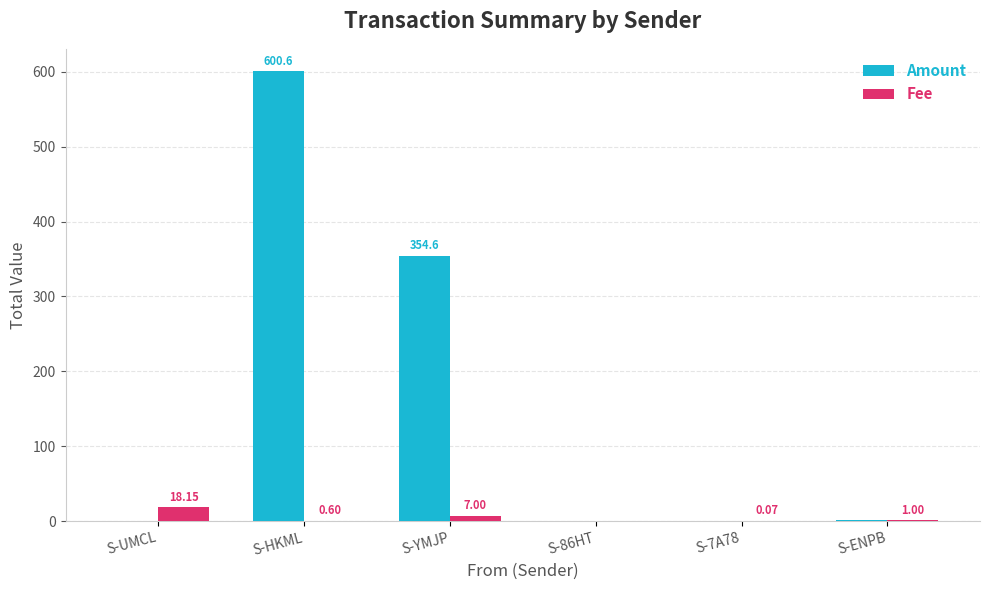

Is it true that Fee equals 18.1 at S-UMCL?

True